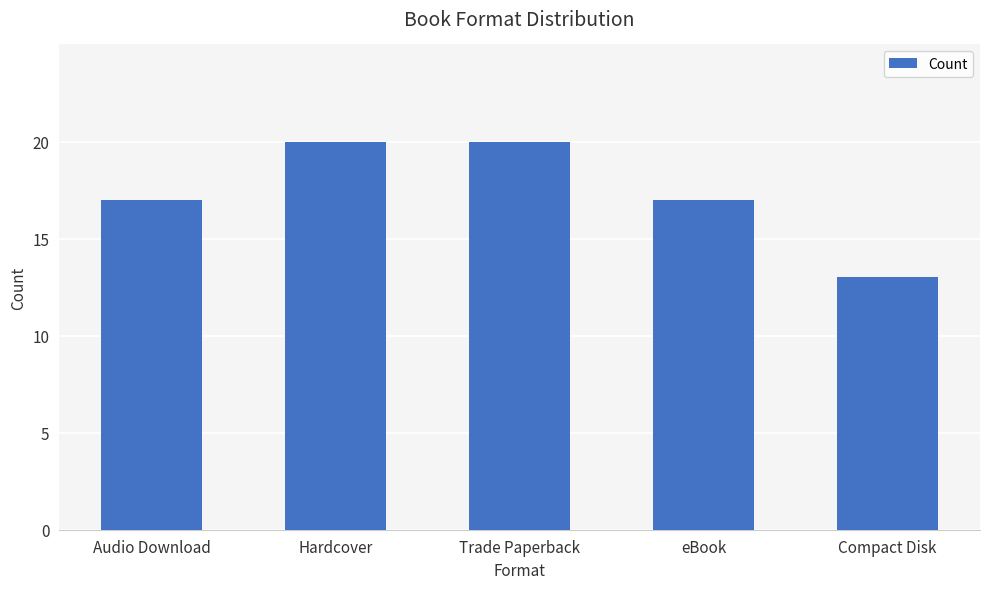

Reading right to left, transcribe all the data shown in this chart.

13	17	20	20	17